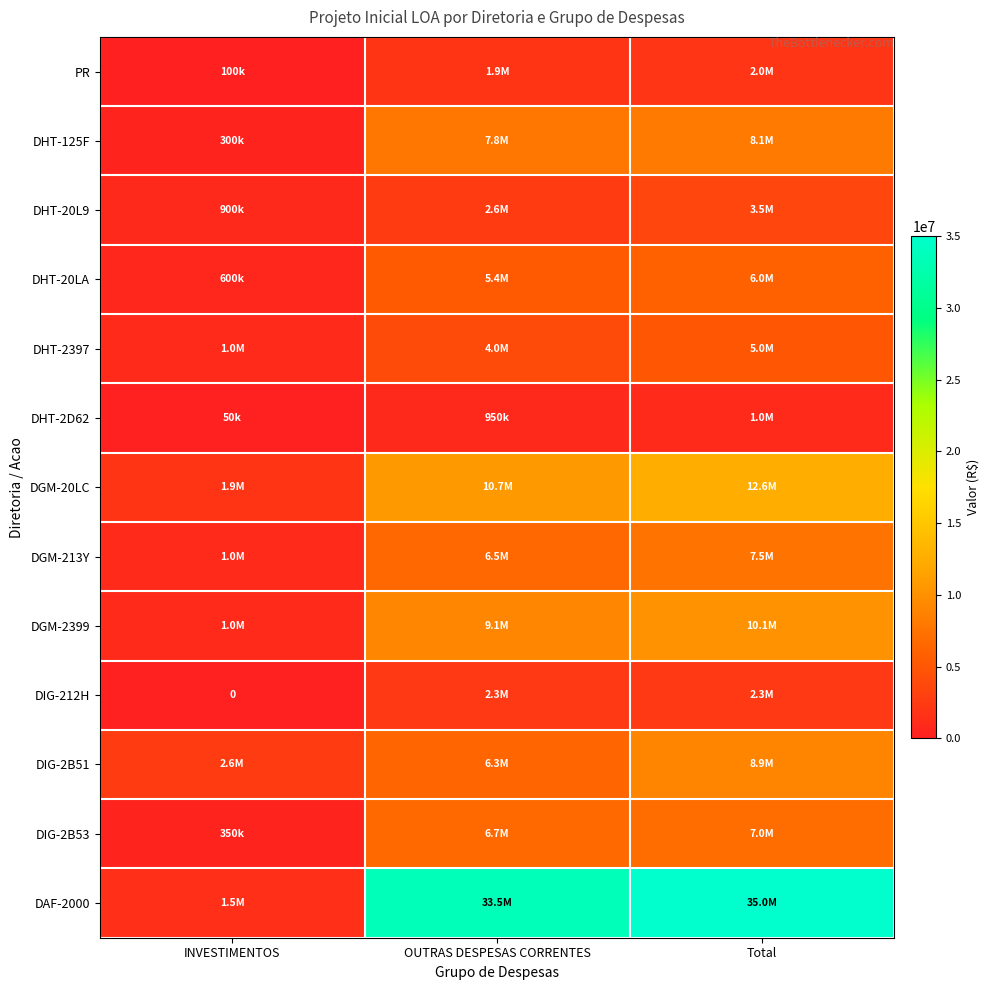

At which label is DGM-213Y closest to 4250000?

OUTRAS DESPESAS CORRENTES